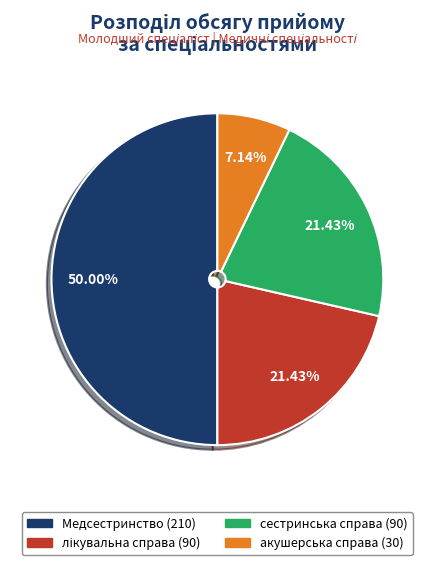

Is the sum of акушерська справа and сестринська справа greater than half?

No